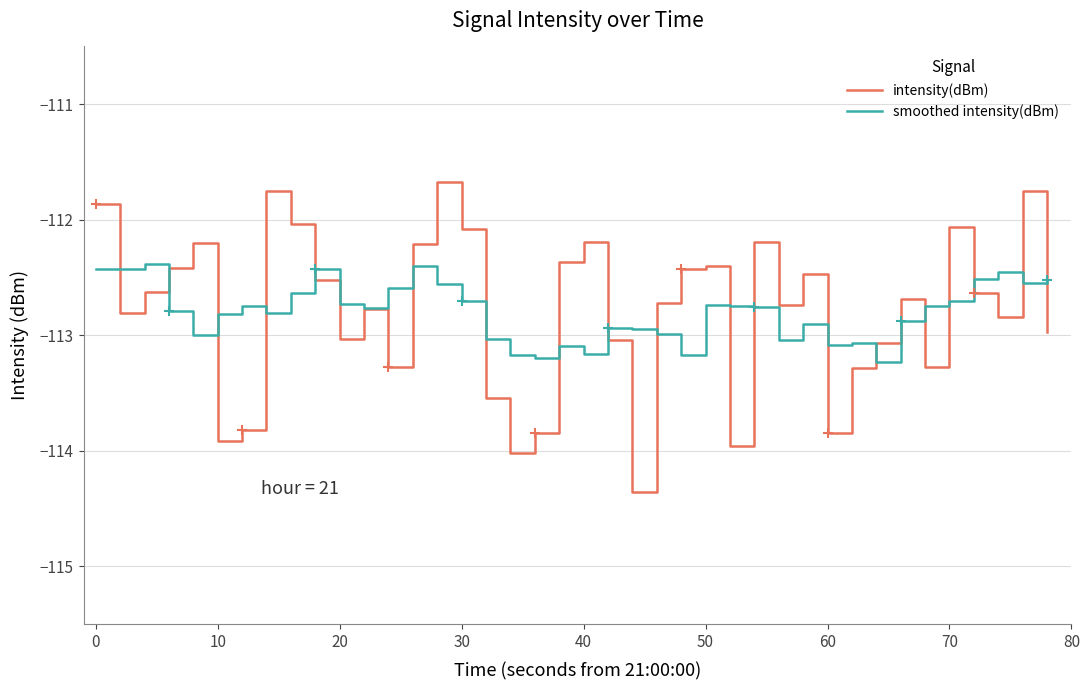

What is the minimum value for intensity(dBm)?

-114.4